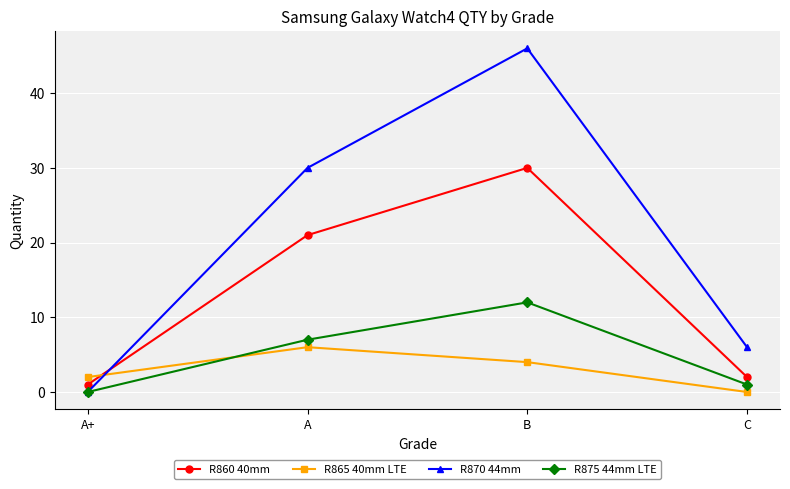

At how many categories does at least one series exceed 38?

1